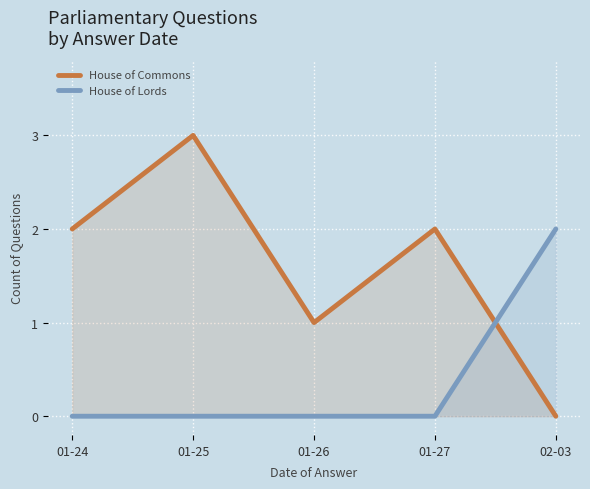

At how many categories does at least one series exceed 1?

4